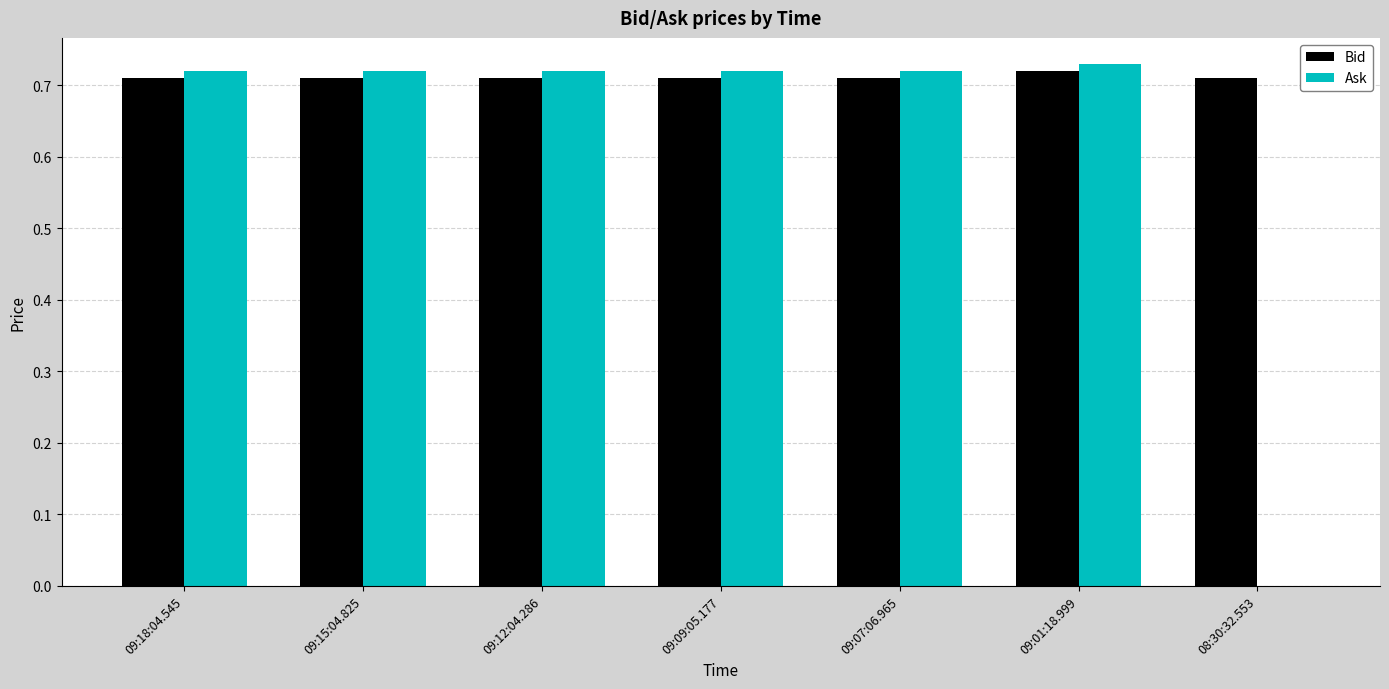

Which series has the widest spread of values?

Ask